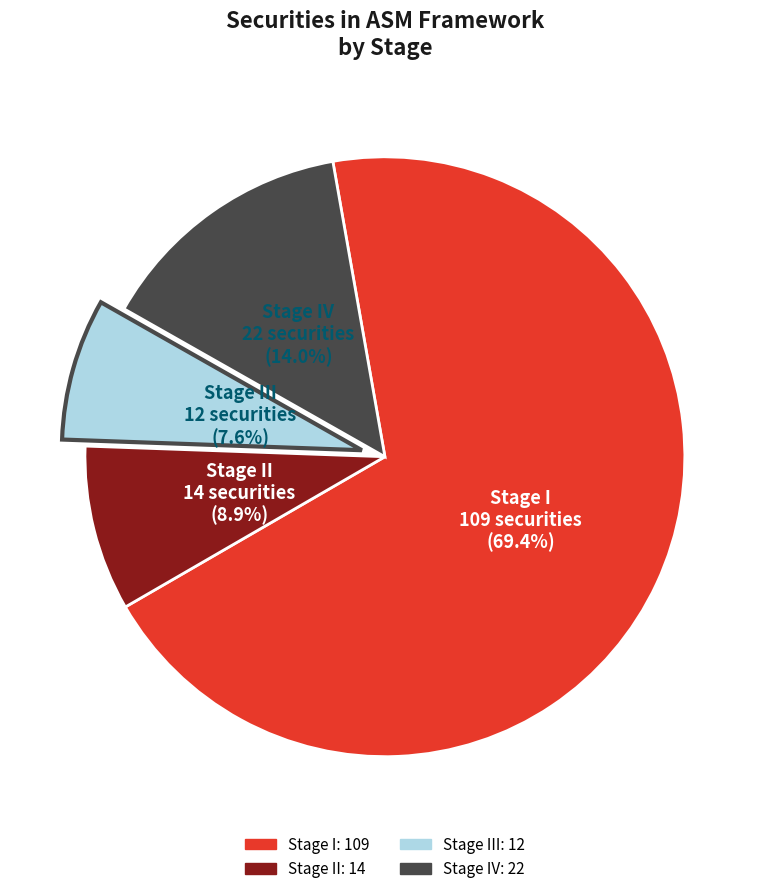

Does any single category account for the majority?

Yes